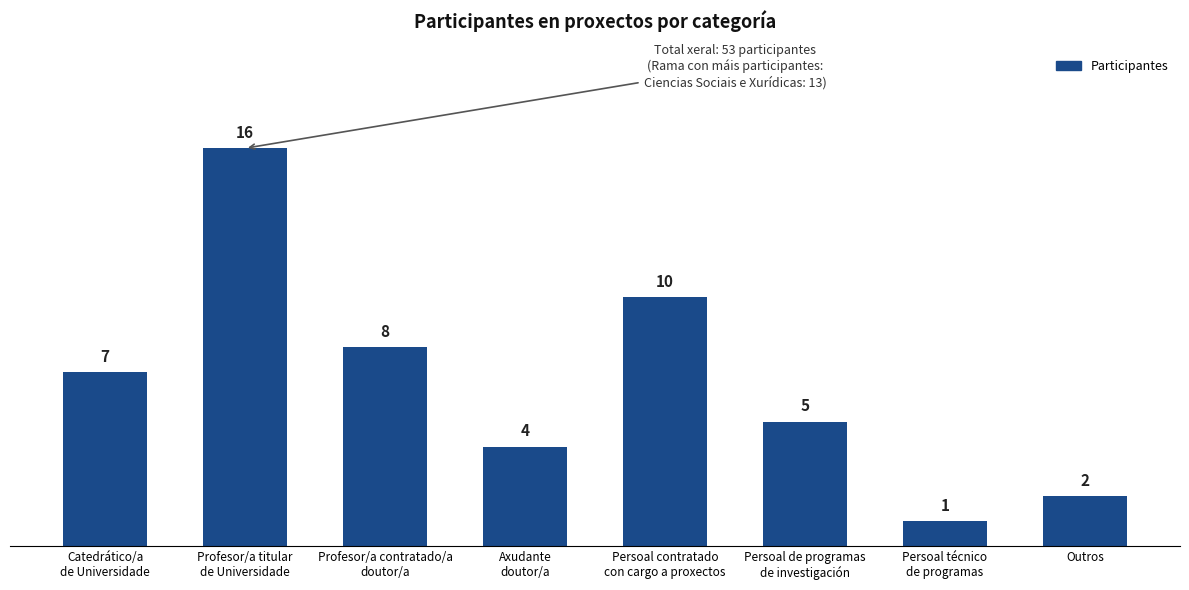

Which label corresponds to the smallest value in the chart?

Persoal técnico
de programas